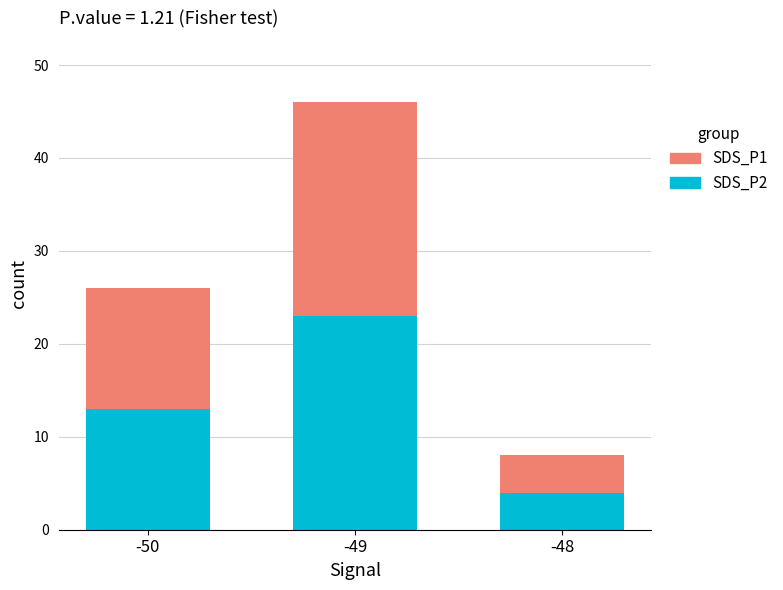

Does the chart contain stacked bars?

Yes